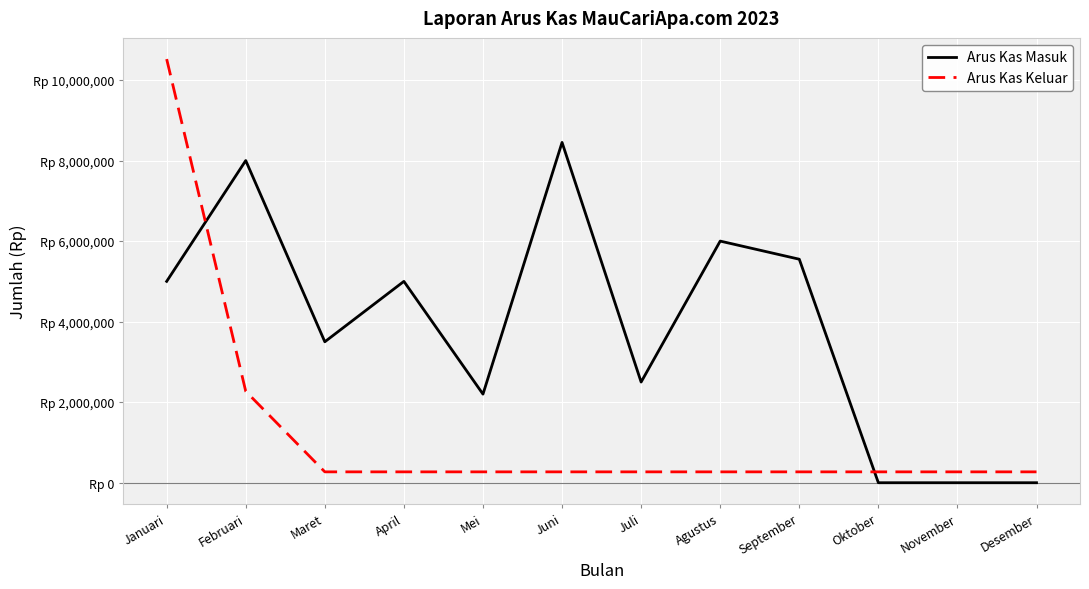

What is the maximum value for Arus Kas Masuk?

8450000